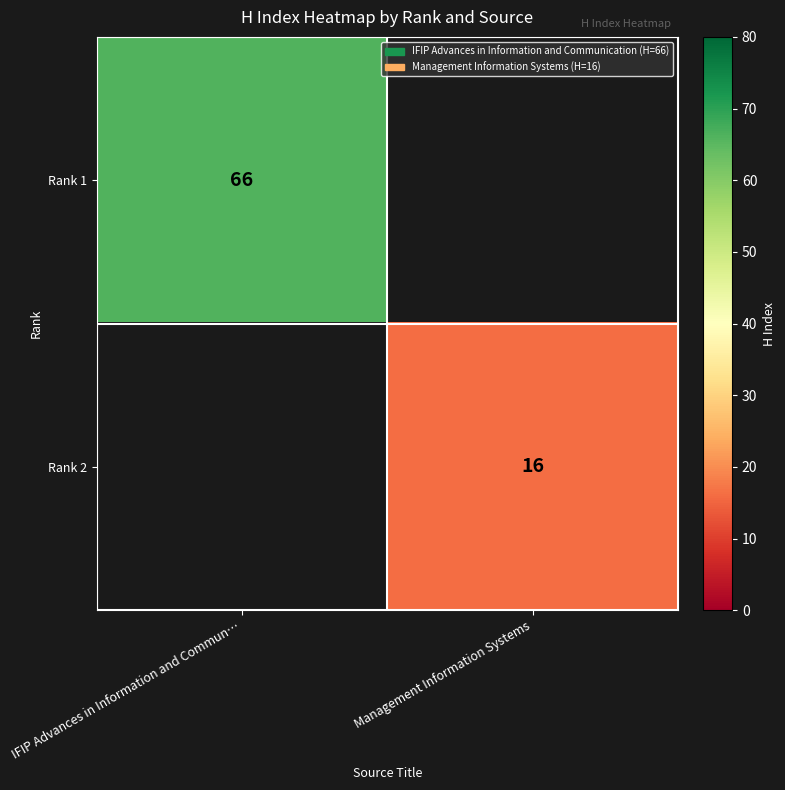

Is the value of Rank 1 at IFIP Advances in Information and Commun… greater than the value of Rank 2 at Management Information Systems?

Yes